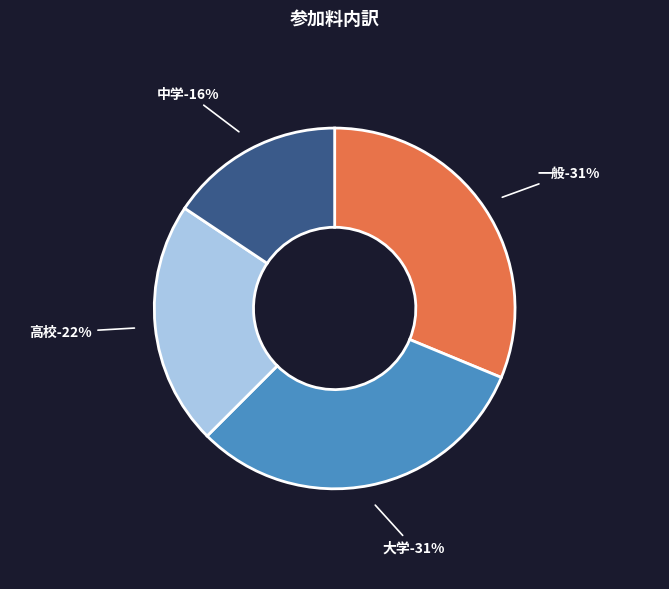

How many segments does this pie chart have?

4